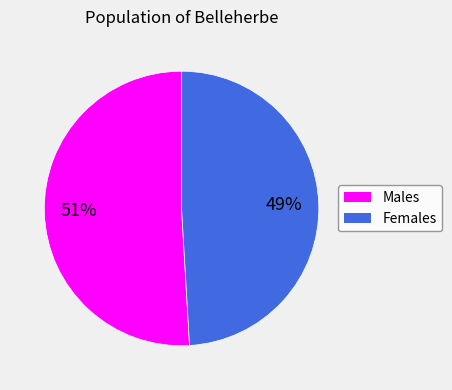

The Females slice represents 49% of the pie. True or false?

True